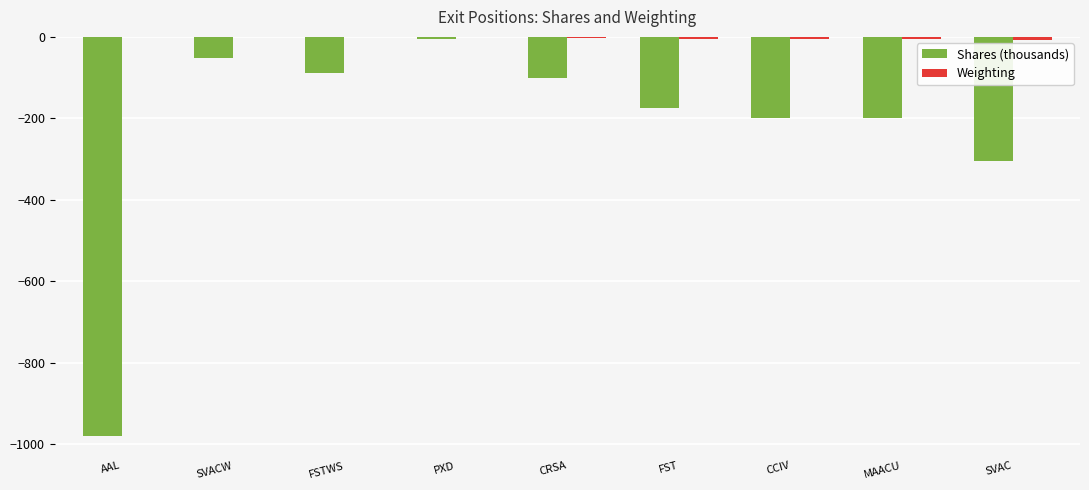

Count the number of categories in the chart.

9